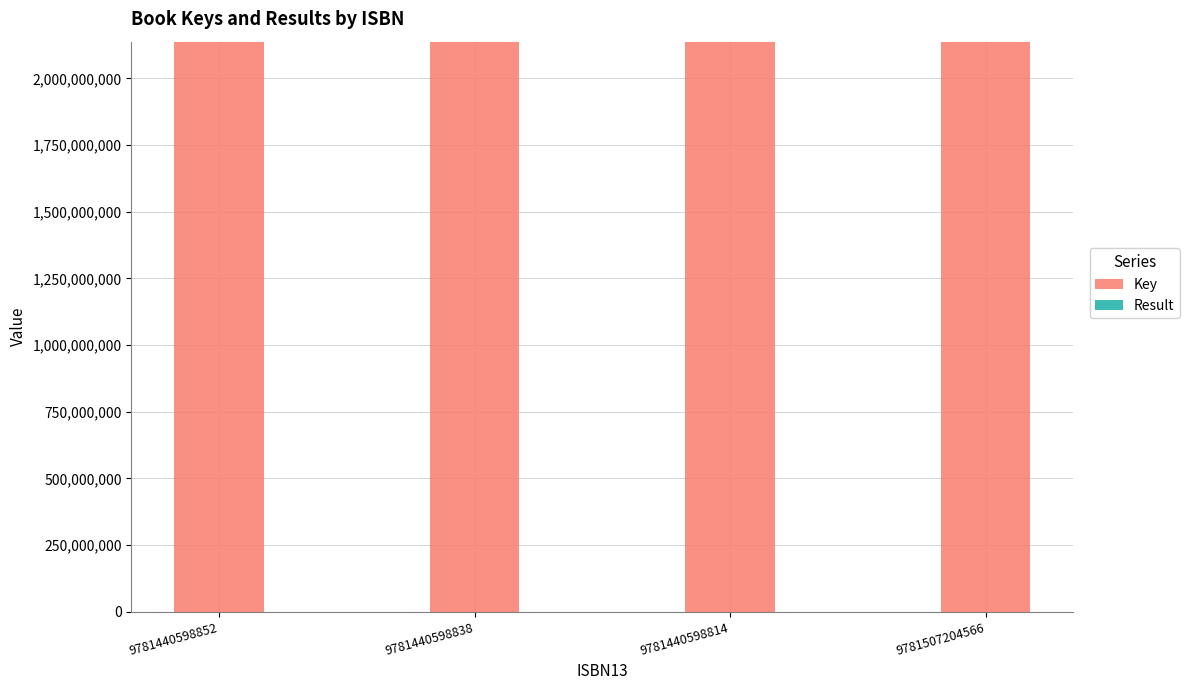

The Key series shows 3843591776 at 9781440598814. True or false?

False